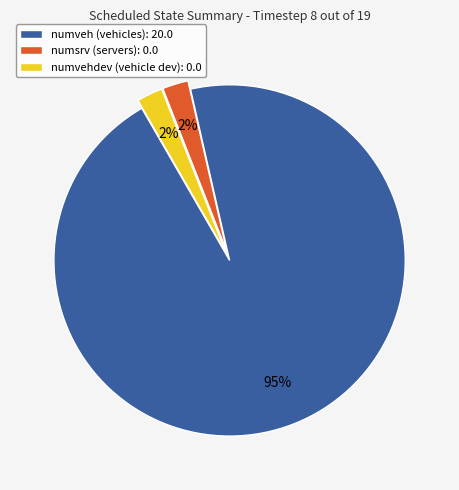

What is the largest slice in the pie chart?

numveh (vehicles): 20.0